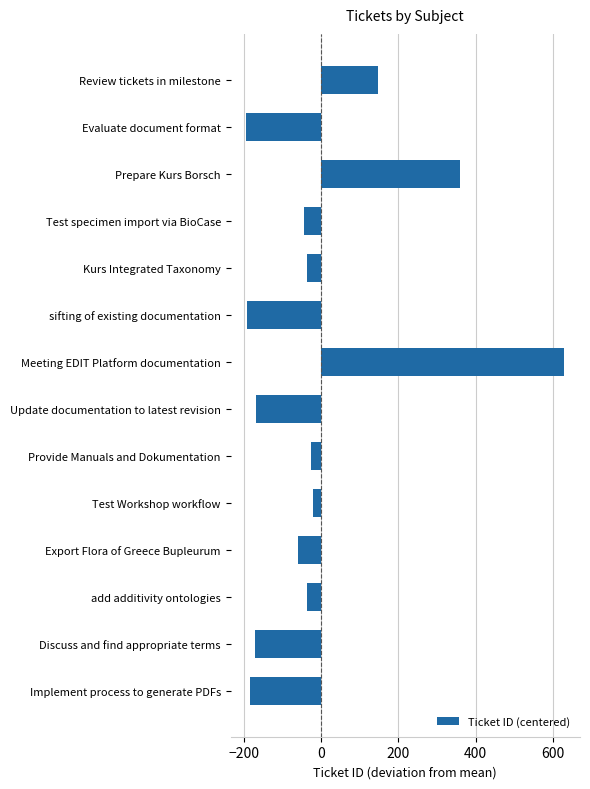

What is the difference between the second highest and minimum values?

553.0